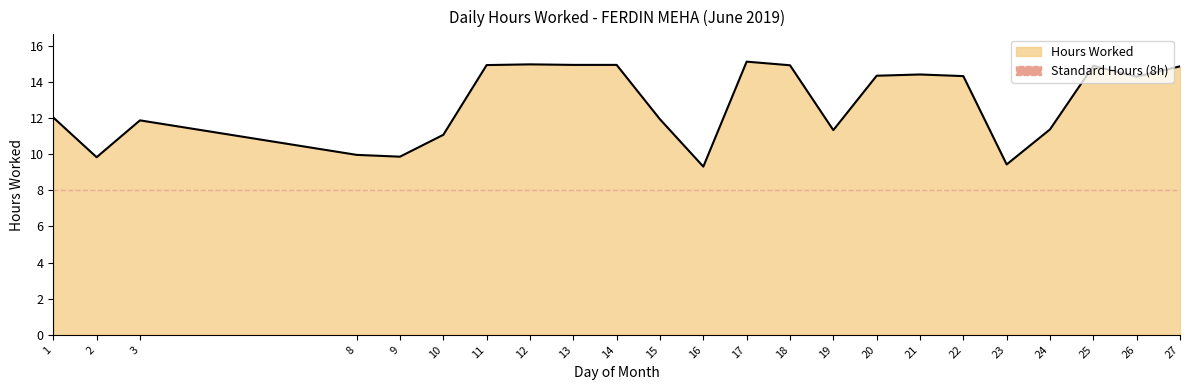

How many lines are shown in the chart?

1